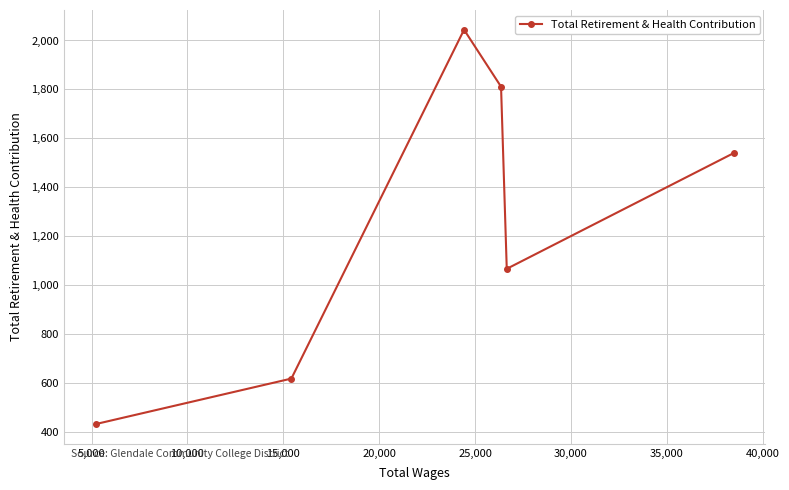

What is the greatest value displayed?

2044